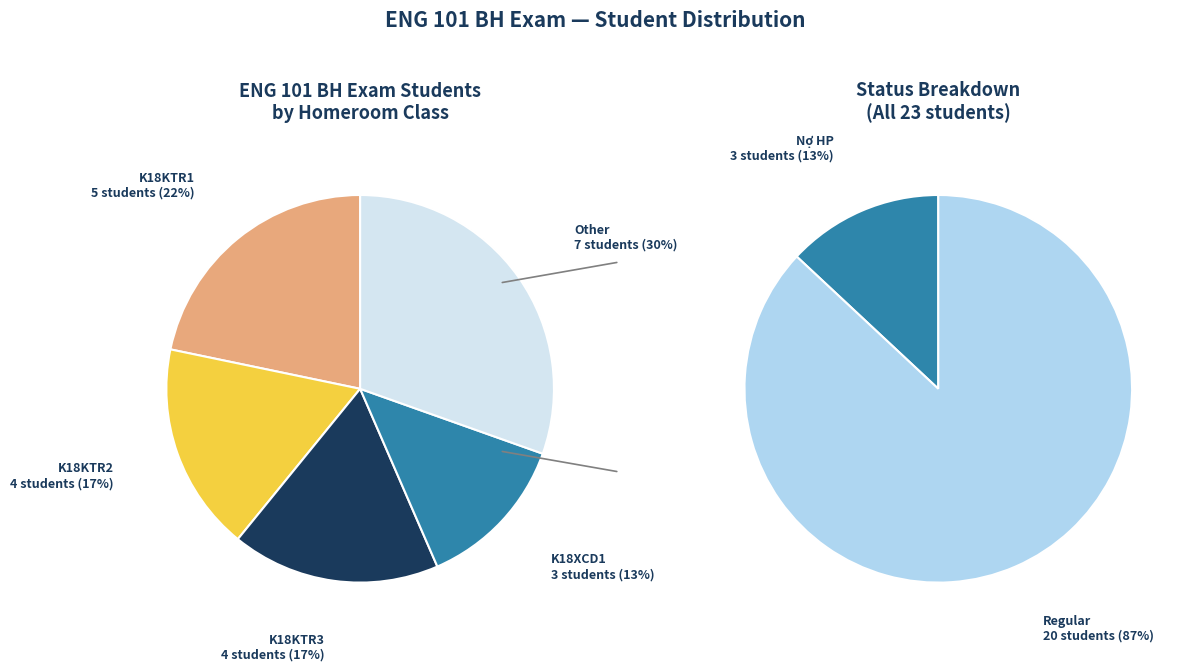

Combined, do K18KTR2 and K18KTR3 account for over 50%?

No